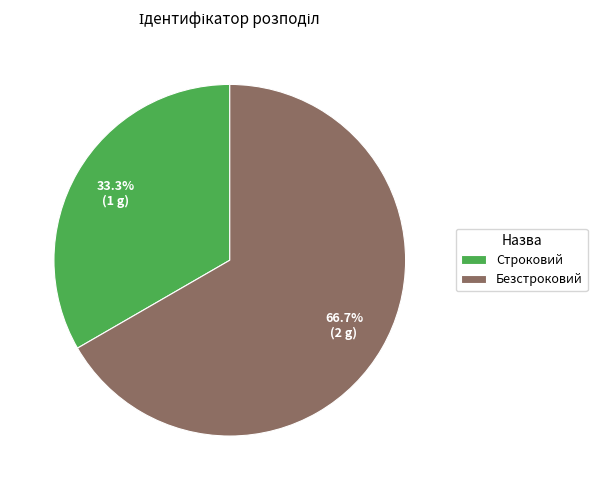

What is the majority slice?

Безстроковий